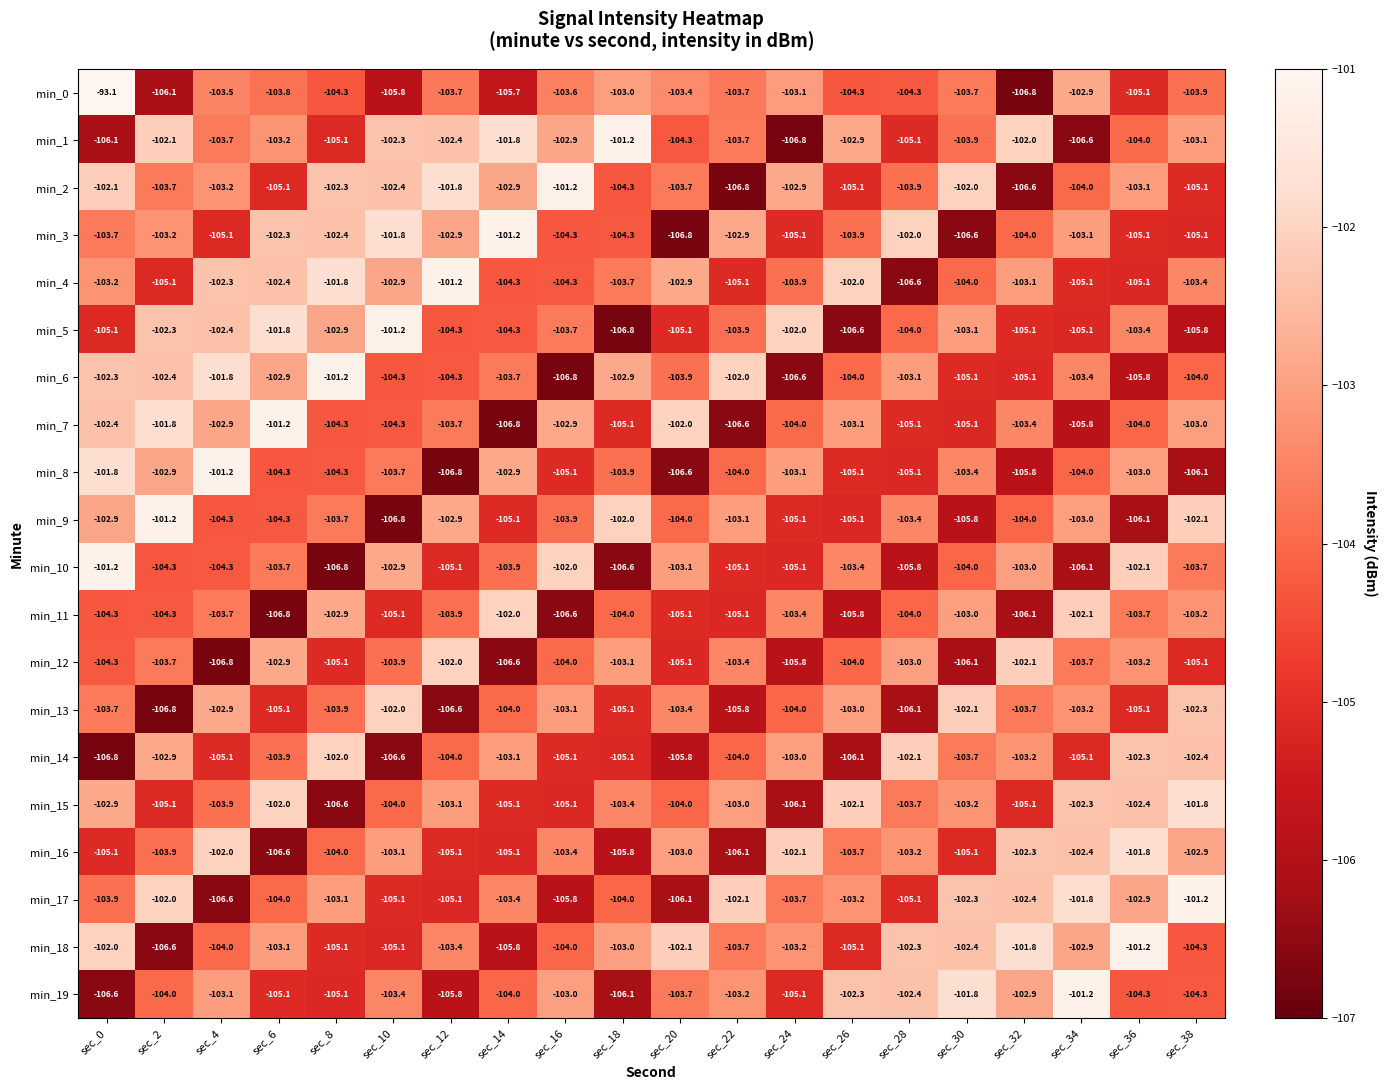

The min_2 series shows -102.1 at sec_0. True or false?

True